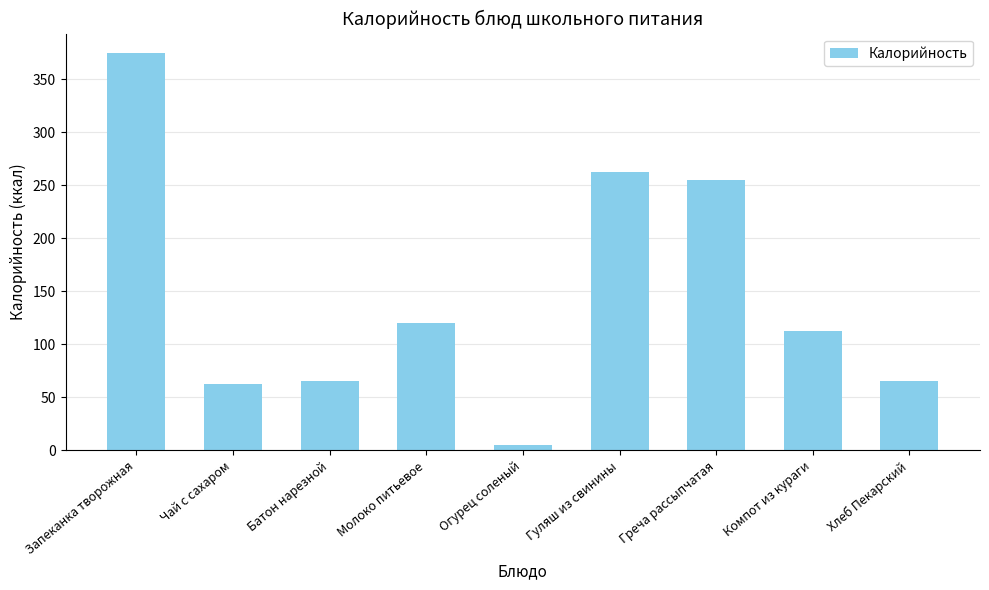

What is the change in value from Батон нарезной to Греча рассыпчатая?

+190.0